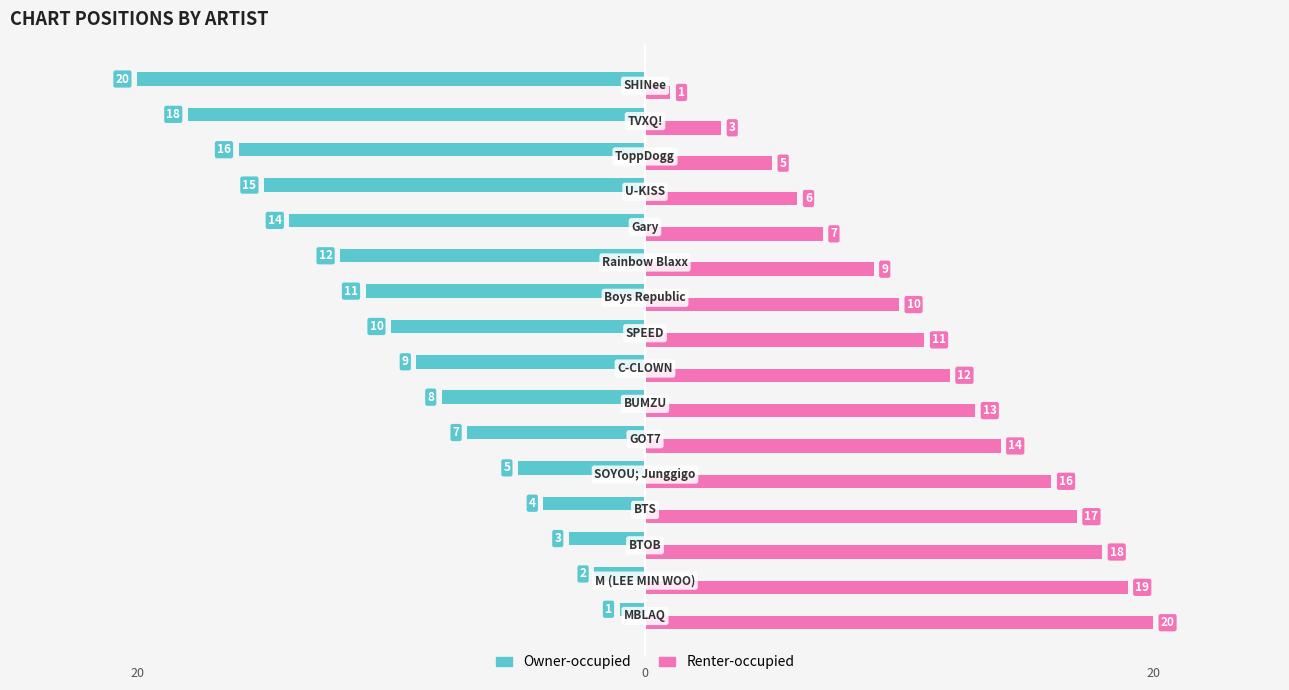

What are all the series names shown in the legend?

Owner-occupied, Renter-occupied